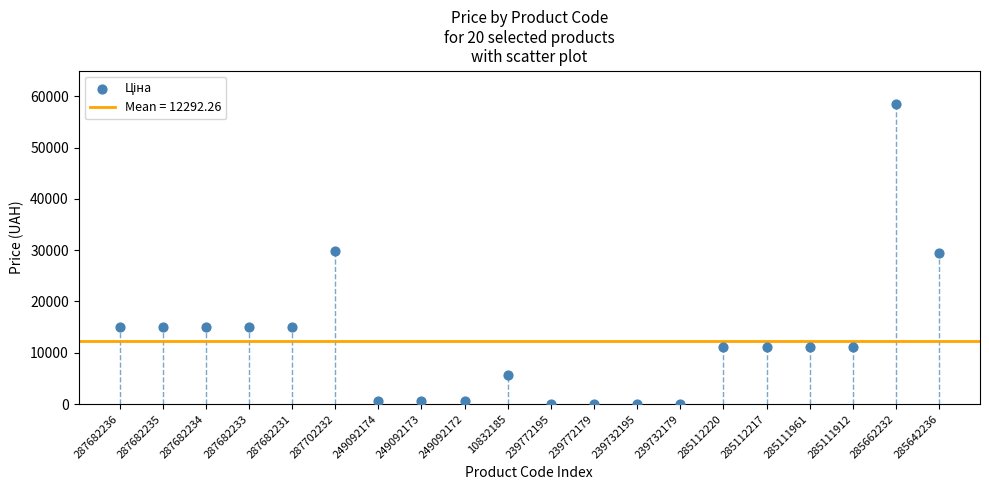

What is the range of Y values (max minus min)?

58369.5